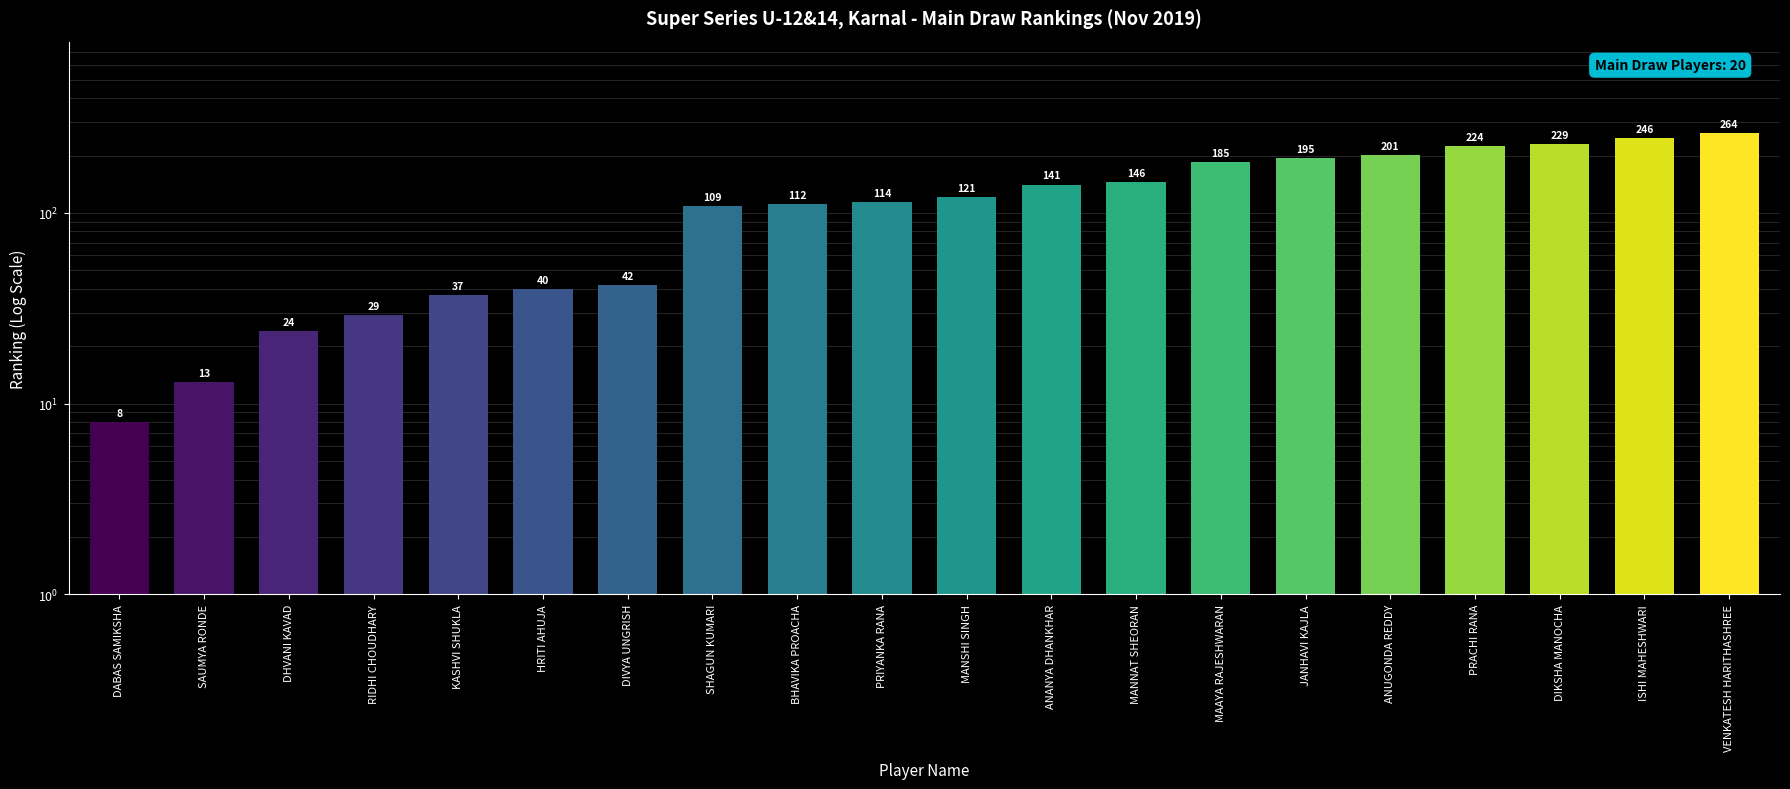

How many values exceed 121?

9